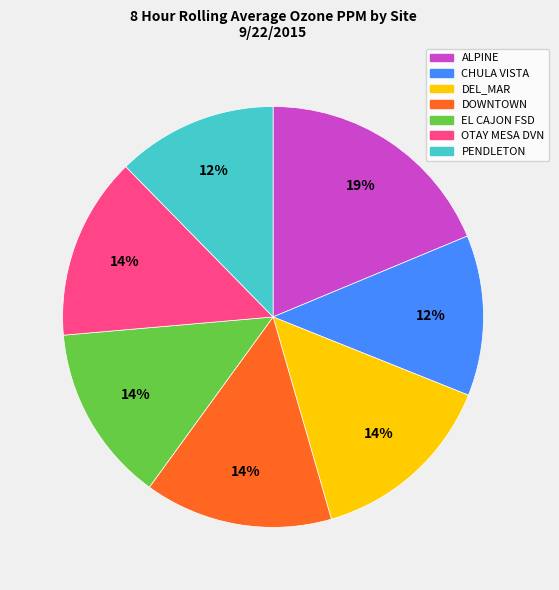

Is there a majority slice in this chart?

No